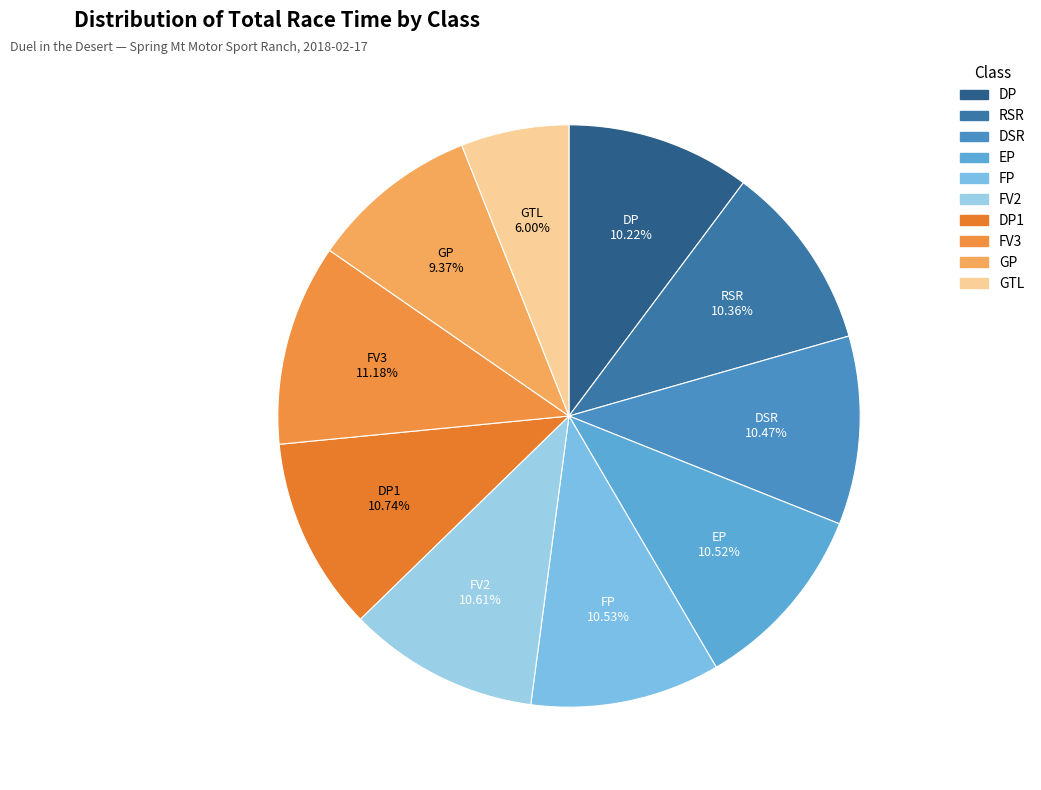

Rank the categories by value from lowest to highest.

GTL, GP, DP, RSR, DSR, EP, FP, FV2, DP1, FV3